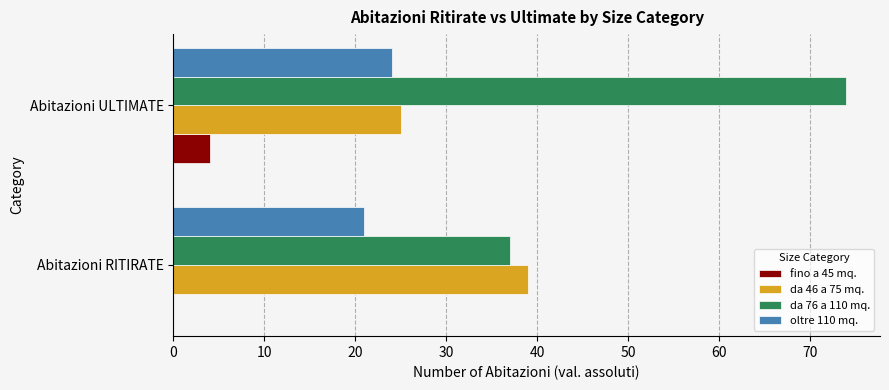

Is it true that da 46 a 75 mq. equals 45 at Abitazioni ULTIMATE?

False